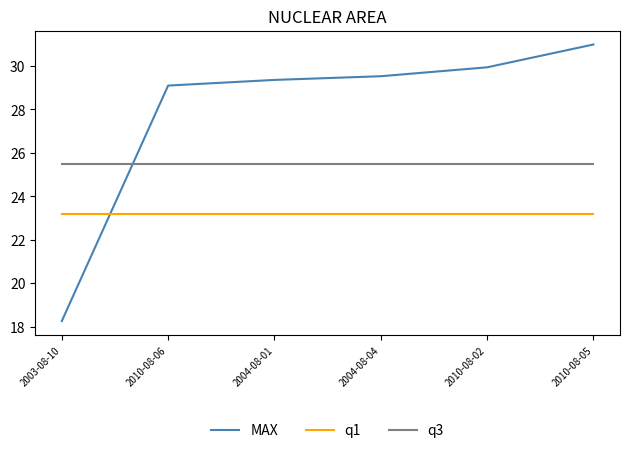

What is the minimum value shown in the chart?

18.3